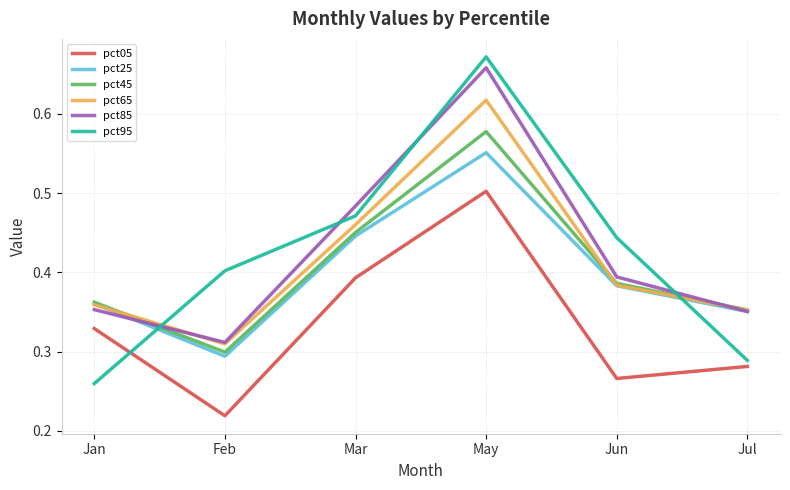

What is the total value across all series at Jul?

2.0